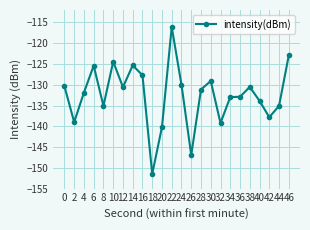

What is the value of the 14th point from the left?

-146.9